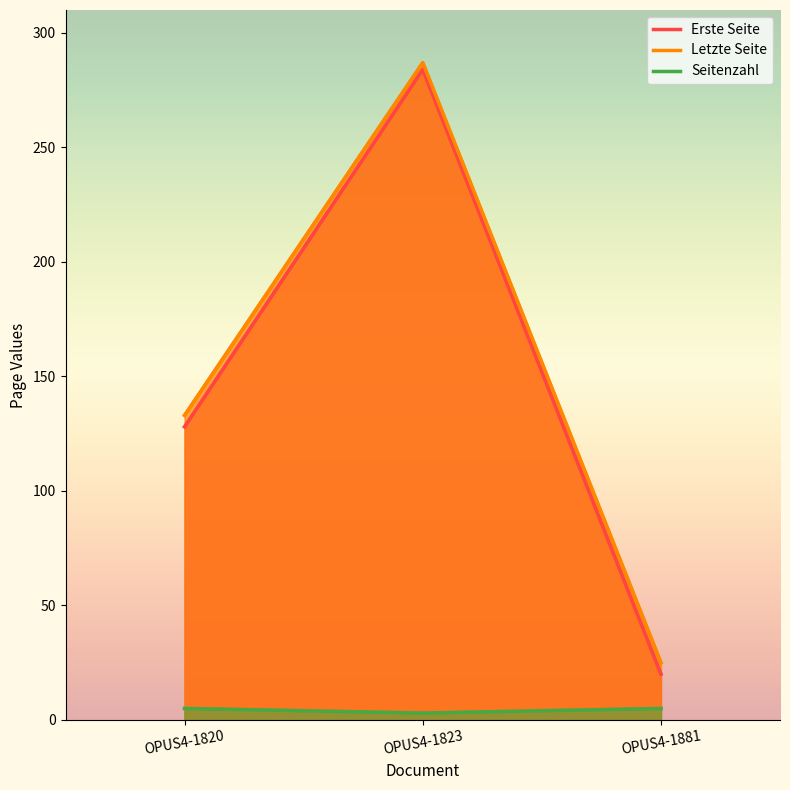

Which series has the largest total across all categories?

Letzte Seite